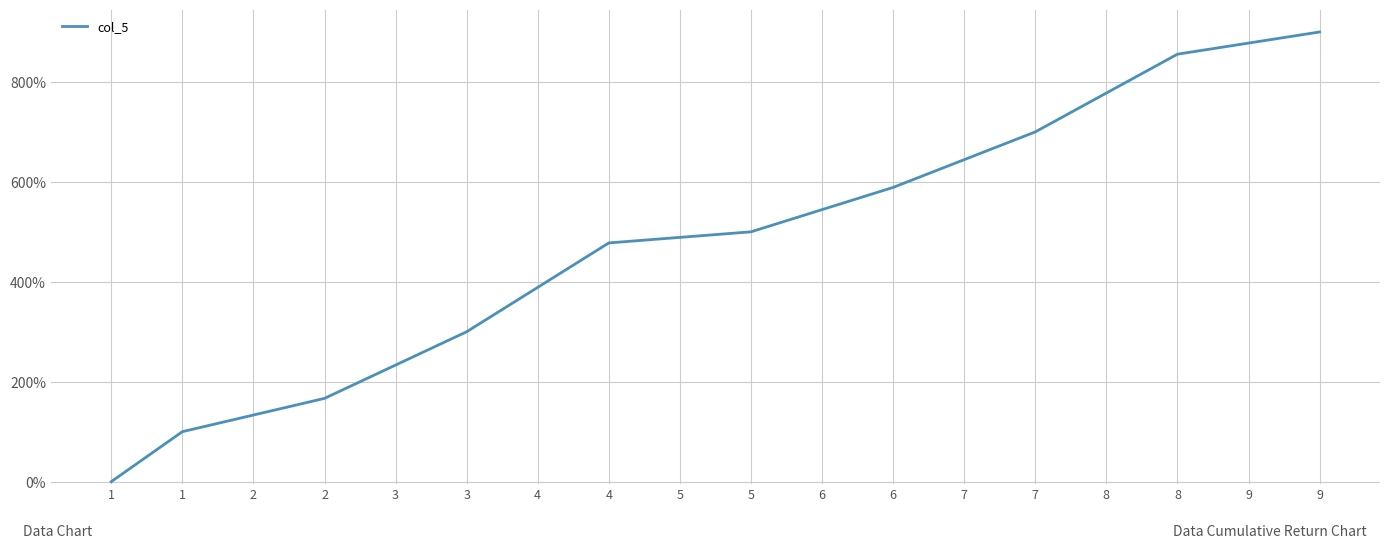

What is the difference between the maximum and minimum values?

900.0